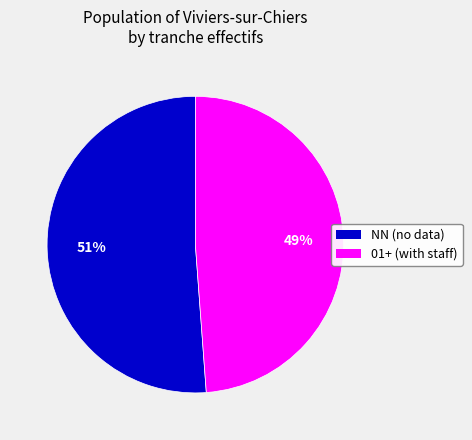

Is there any slice that represents more than half of the pie?

Yes